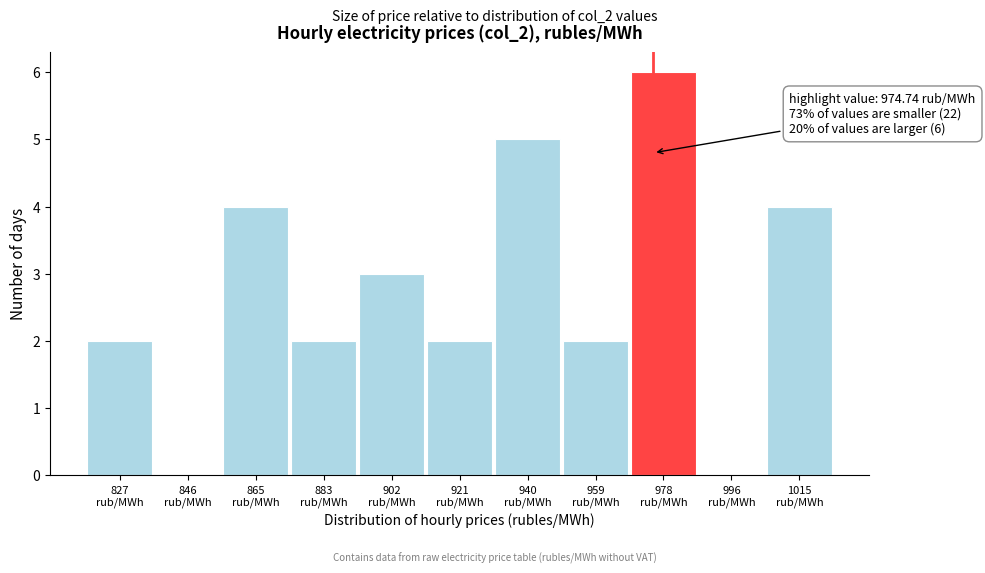

Over which range of the x-axis is the bar tallest?

968 to 986